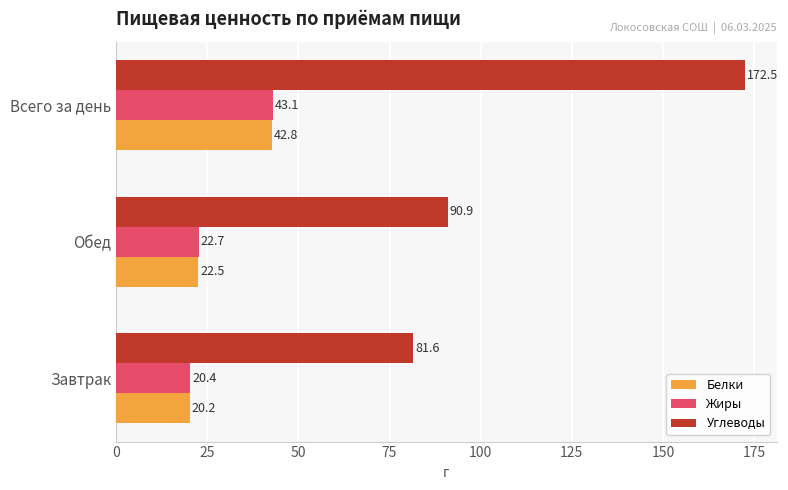

The value of Жиры at Завтрак is 20.4. True or false?

True